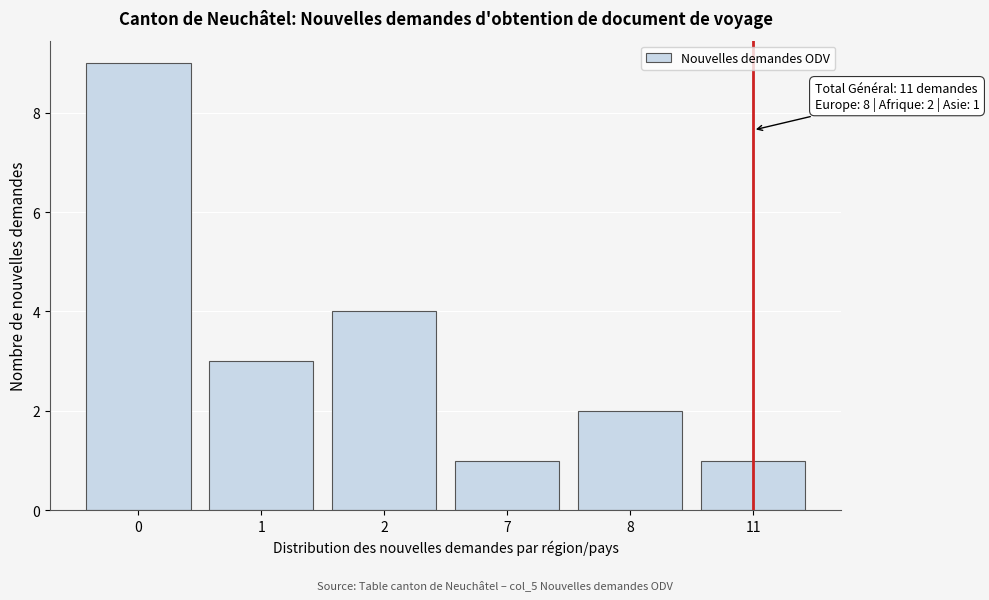

Reading right to left, what are all the values shown in this chart?

1	2	1	4	3	9